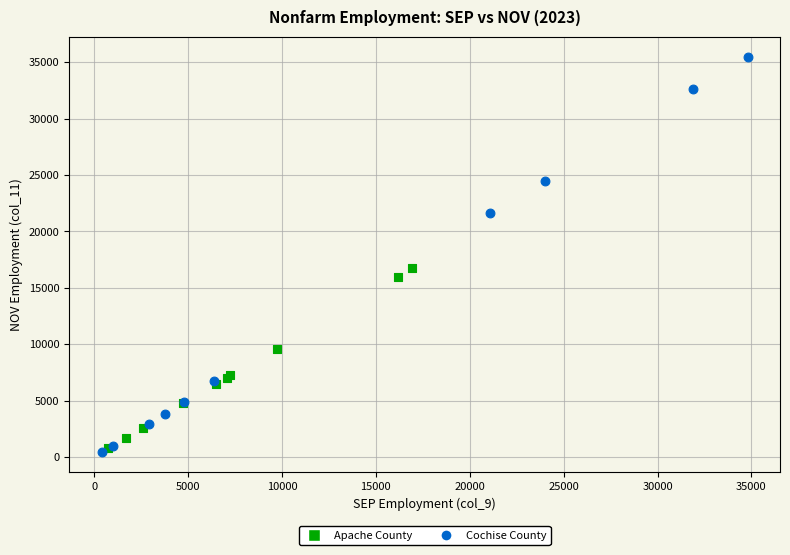

What are all the series names shown in the legend?

Apache County, Cochise County